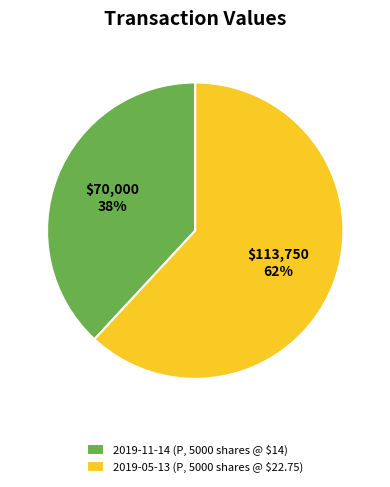

To the nearest percent, what portion does 2019-05-13 (P, 5000 shares @ $22.75) represent?

62%